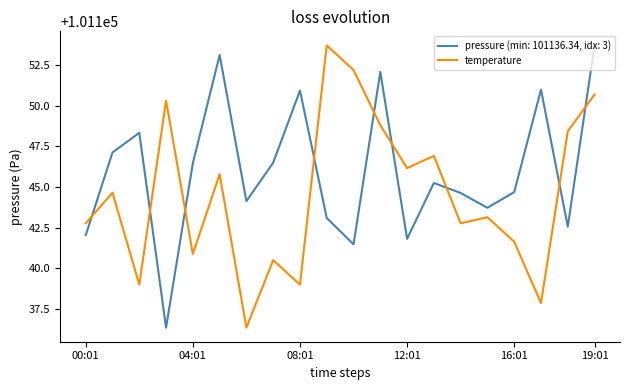

List the series in order of their overall mean, lowest first.

temperature, pressure (min: 101136.34, idx: 3)